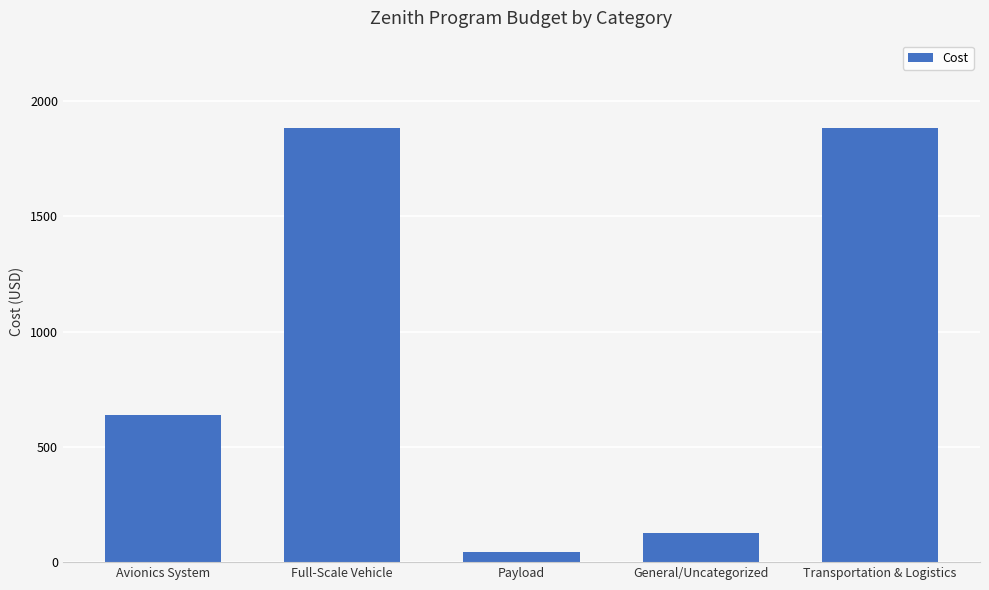

What position from the left is Full-Scale Vehicle?

2